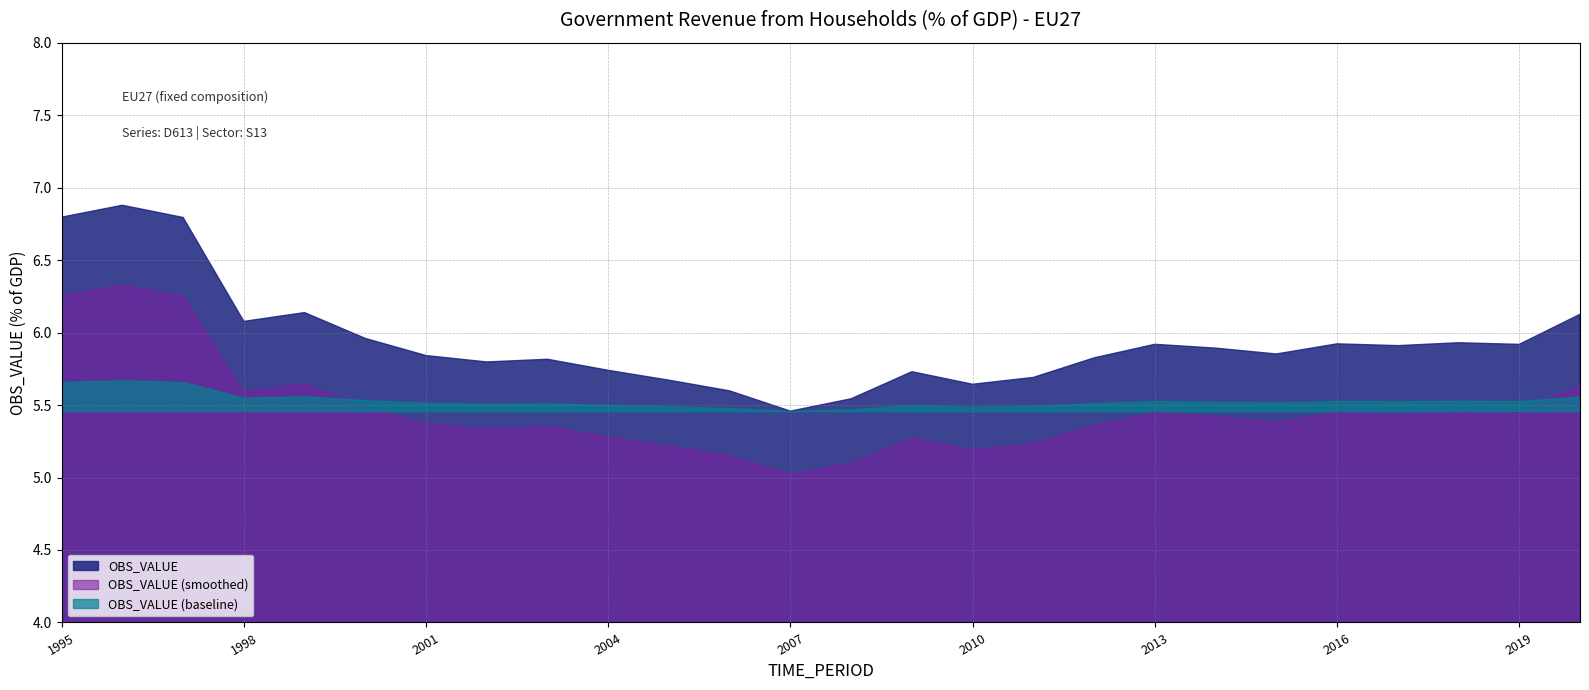

What is the greatest value displayed?

6.9